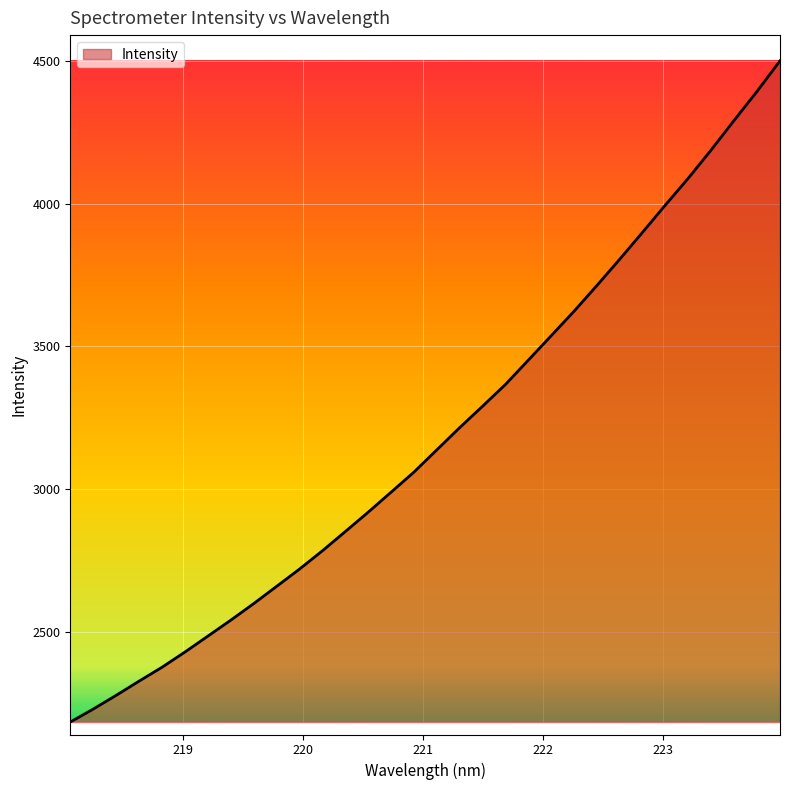

What is the minimum value shown in the chart?

2182.6